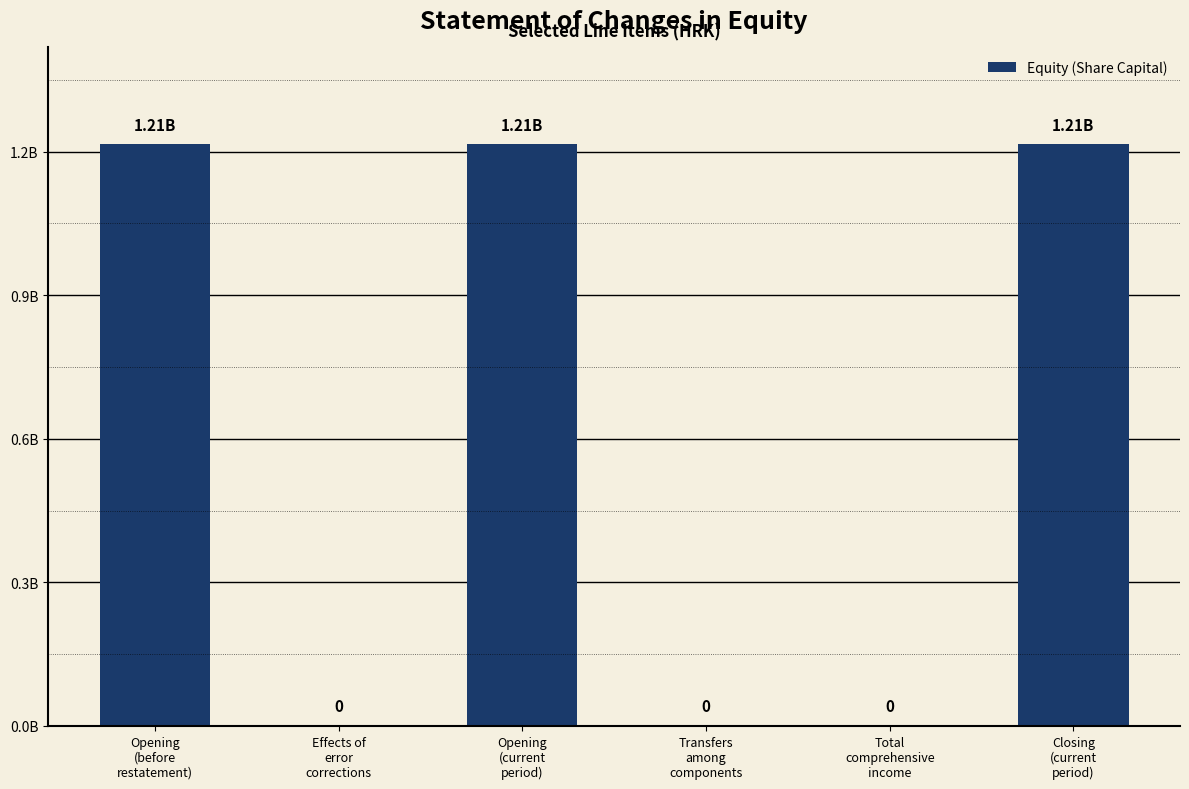

What value does the data have at Opening
(current
period), to the nearest 10?

1214775000